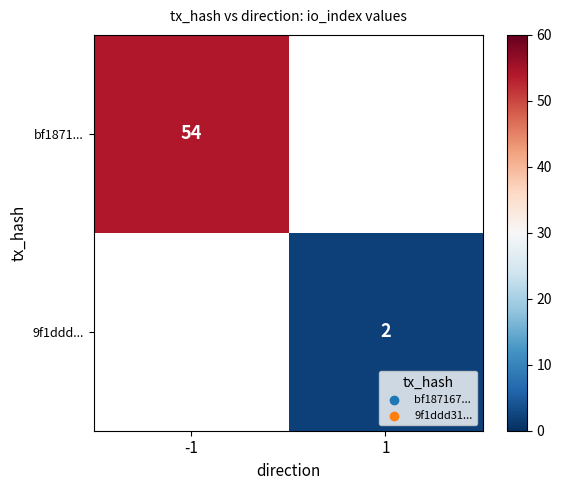

Is it true that bf1871... equals 54 at -1?

True